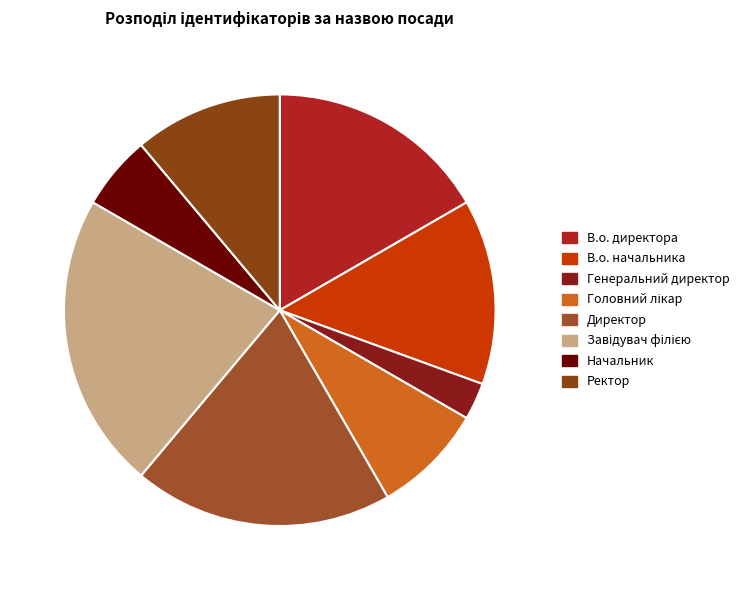

To the nearest percent, what is the difference between the largest and smallest slice percentages?

19%